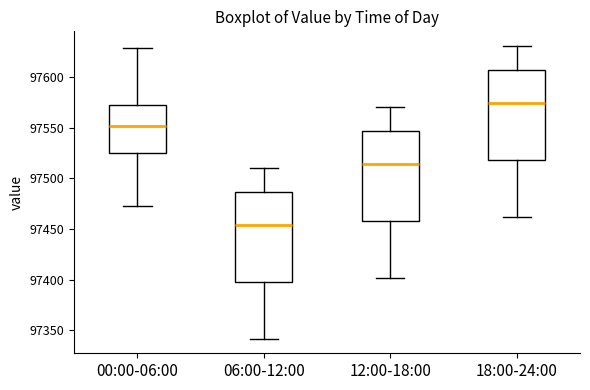

Reading left to right, transcribe this box plot: for each box, give where its median line is, the range the box spans, and where its two whiskers end, as read against the y-axis. The values are not printed on the chart, so give them approximately, as read against the axis.

00:00-06:00: median 97550, box 97525 to 97570, whiskers 97475 to 97630
06:00-12:00: median 97455, box 97400 to 97485, whiskers 97340 to 97510
12:00-18:00: median 97515, box 97460 to 97545, whiskers 97400 to 97570
18:00-24:00: median 97575, box 97520 to 97605, whiskers 97460 to 97630